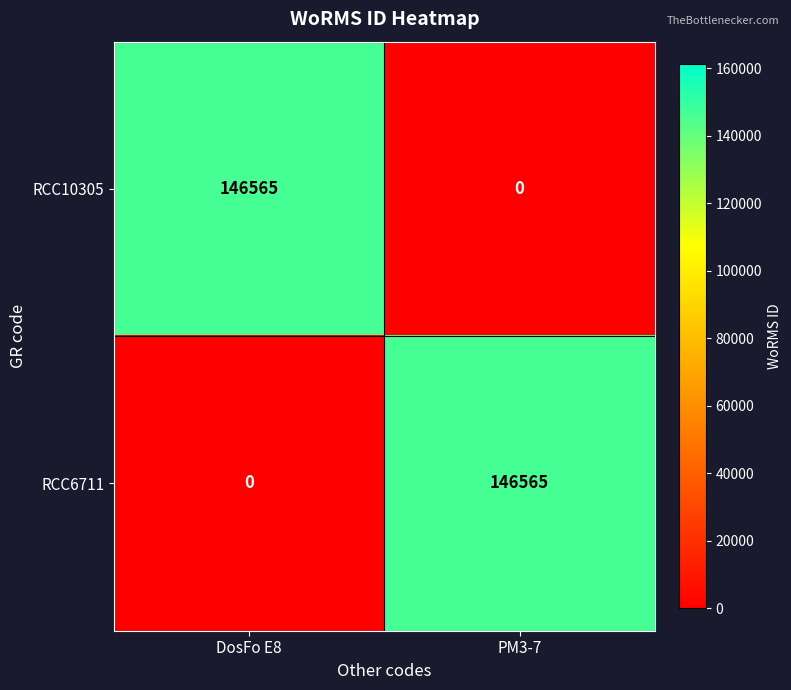

The value of RCC6711 at DosFo E8 is 0. True or false?

True